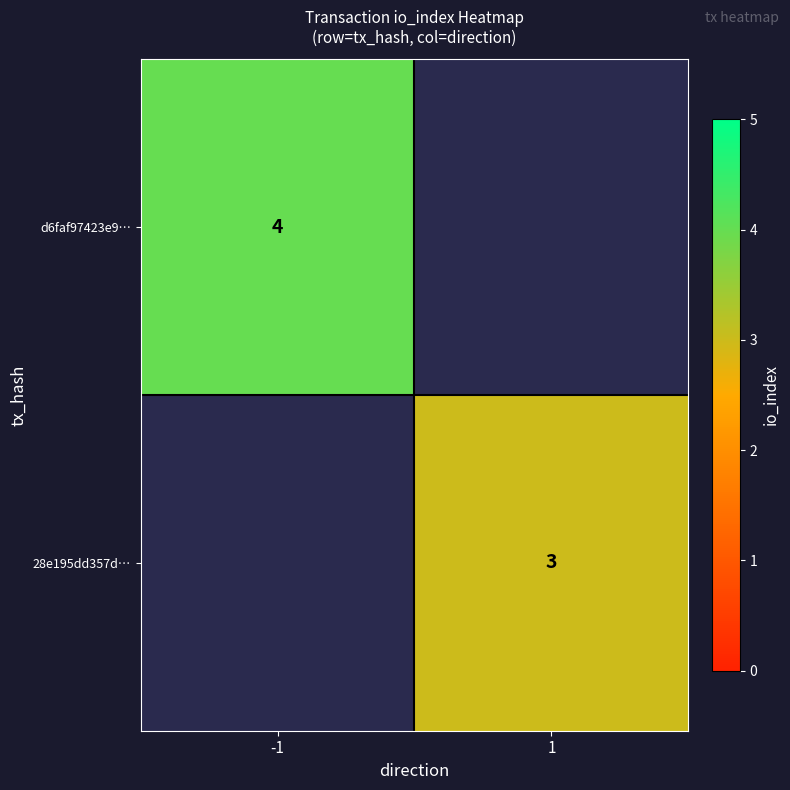

Is it true that 28e195dd357d… equals 2 at 1?

False